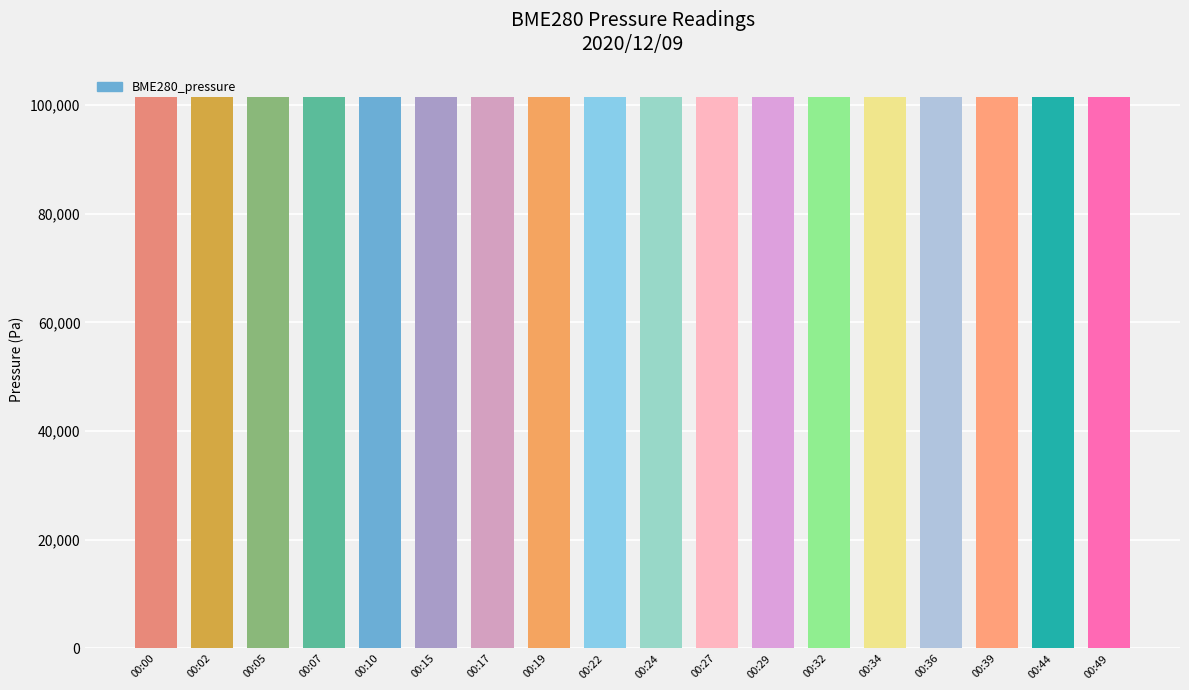

Read the value at 00:10.

101403.4